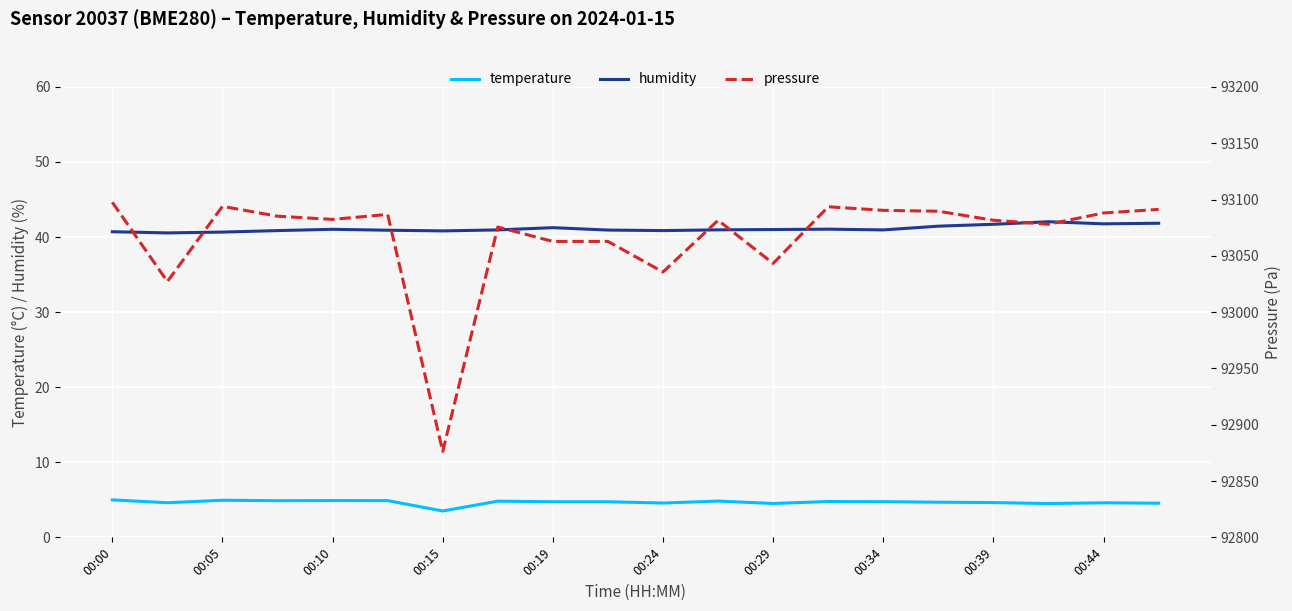

True or false: temperature and humidity cross at least once.

False